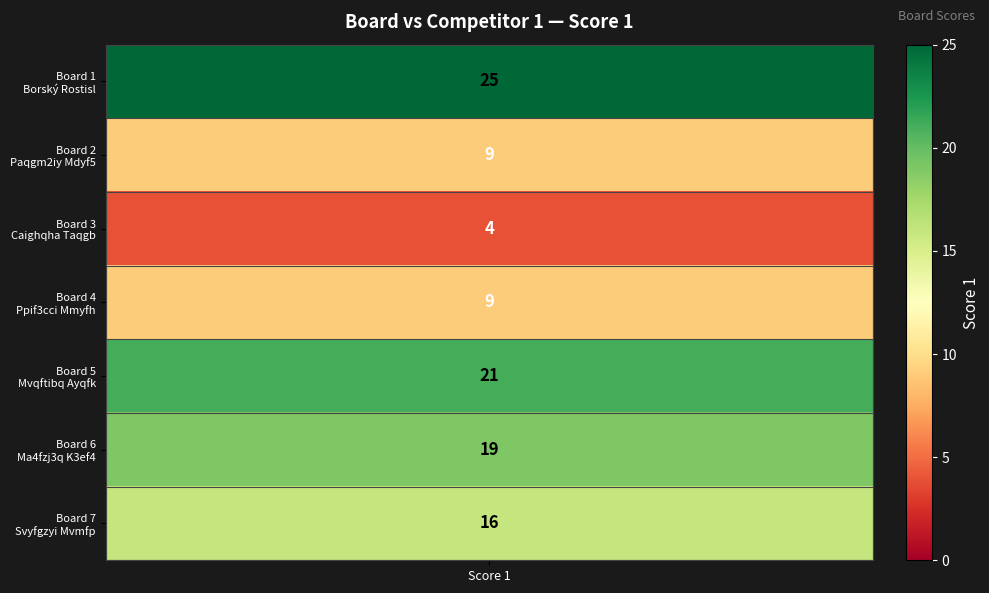

Count the number of values greater than 16.

3